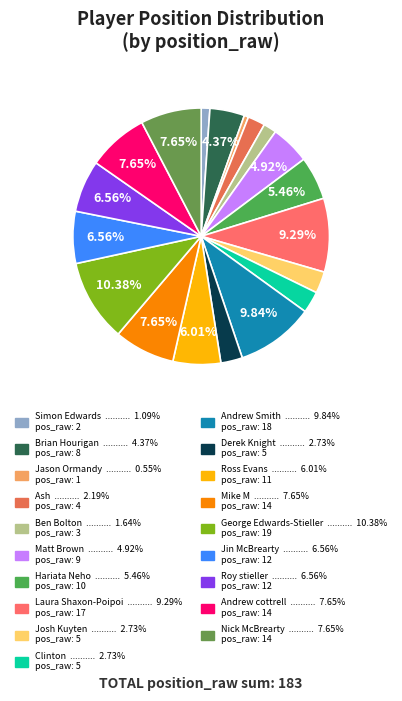

The Brian Hourigan slice represents 1% of the pie. True or false?

False